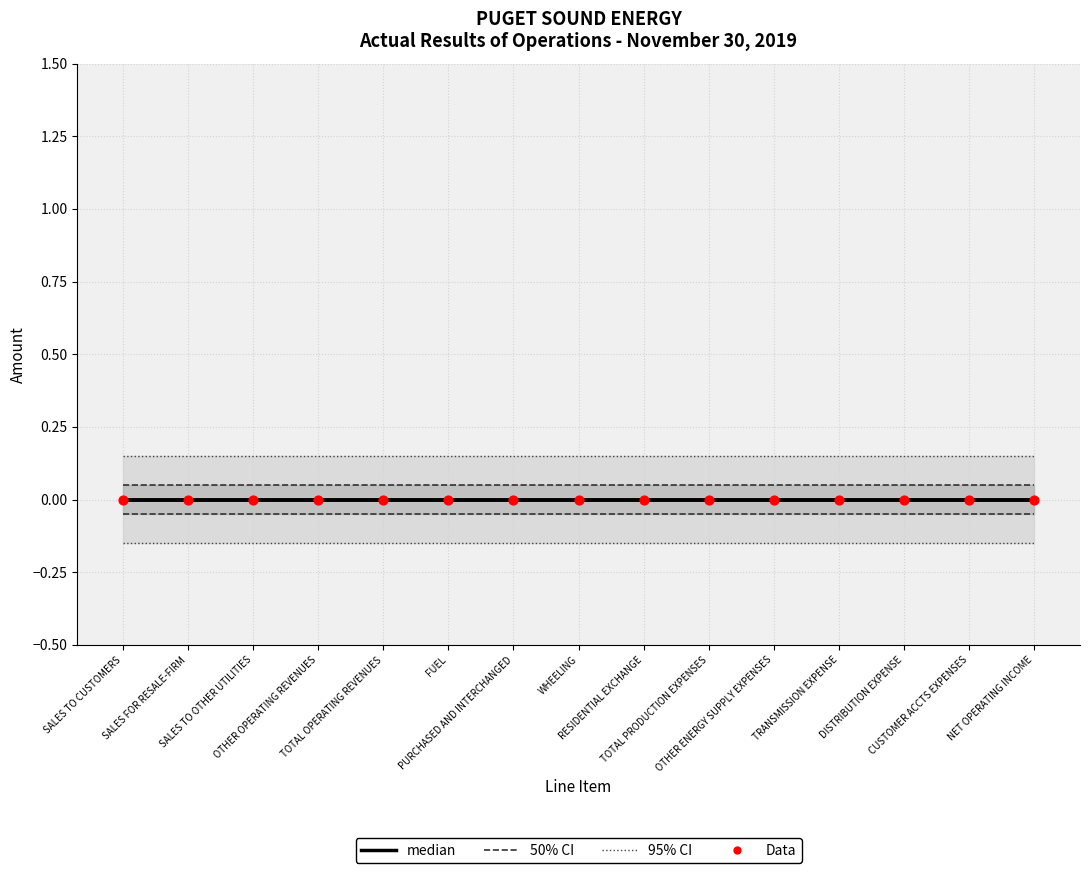

What is the total value across all series at WHEELING?

0.2